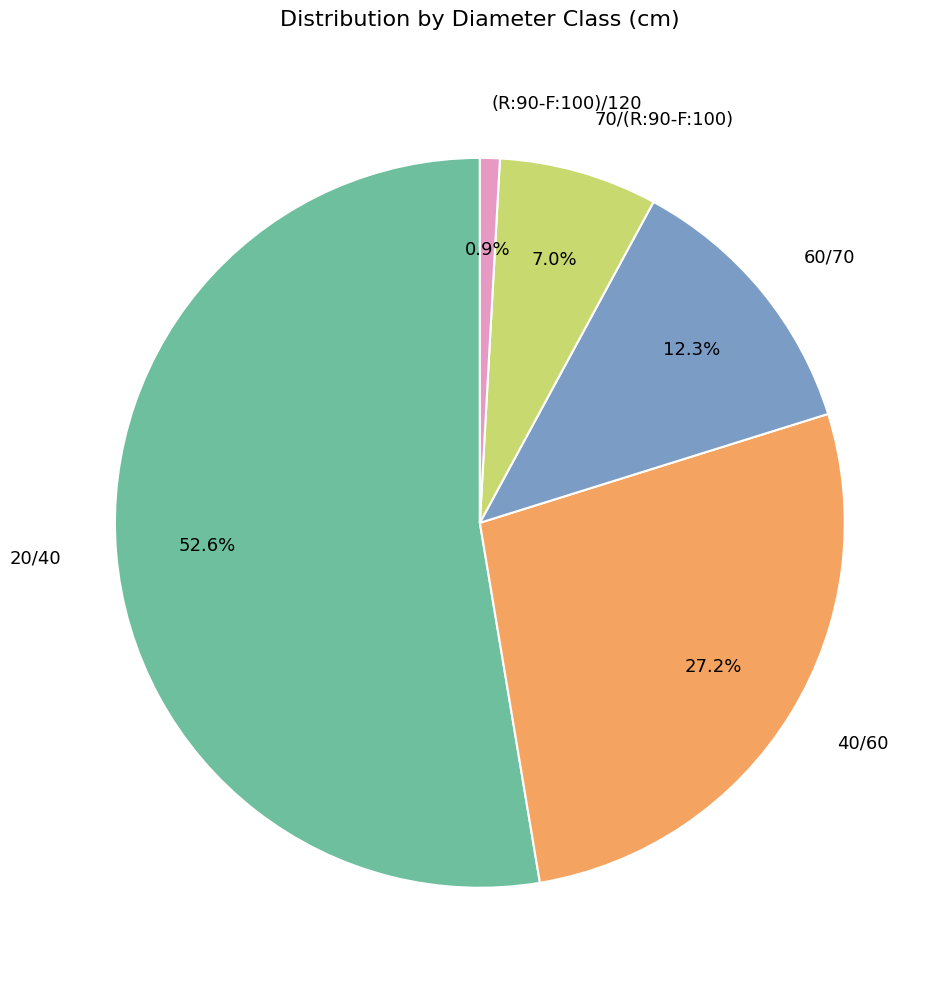

How many slices are in this pie chart?

5